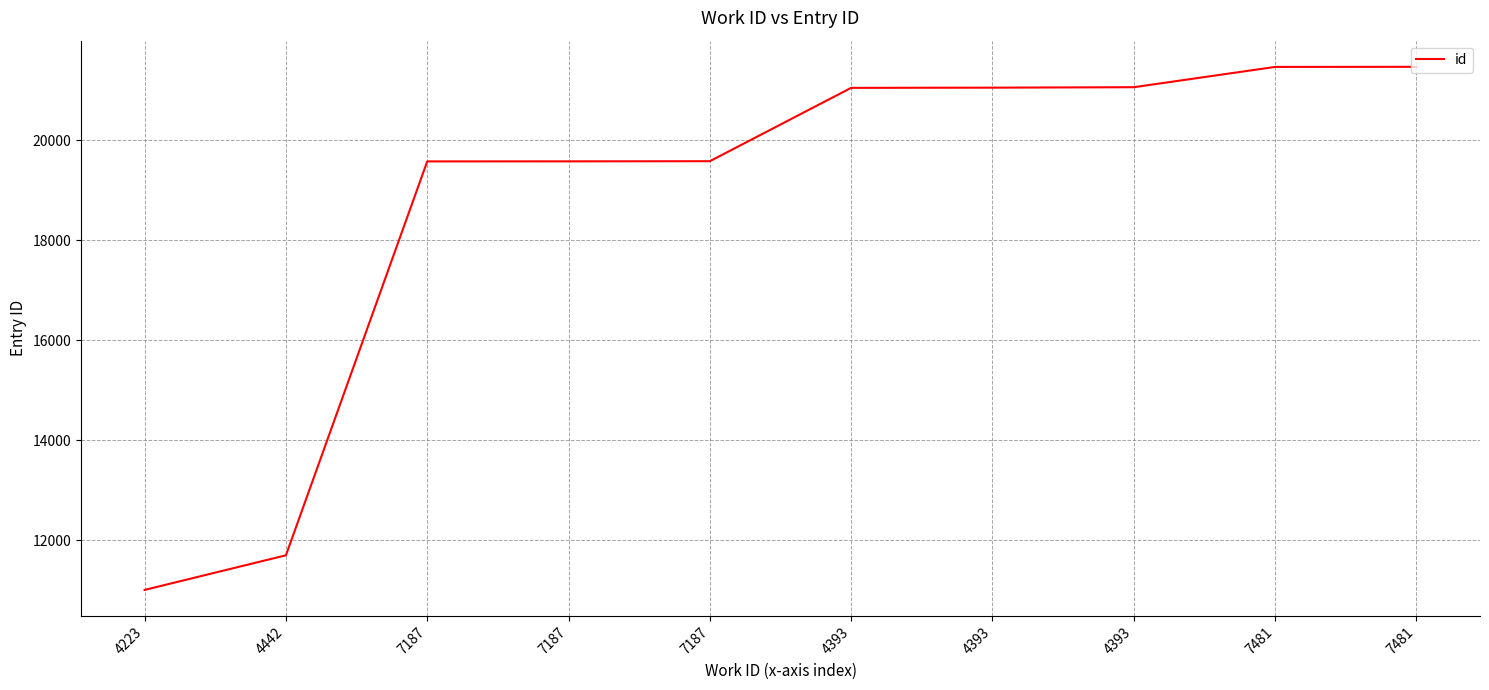

The value at 7481 is 21471. True or false?

True